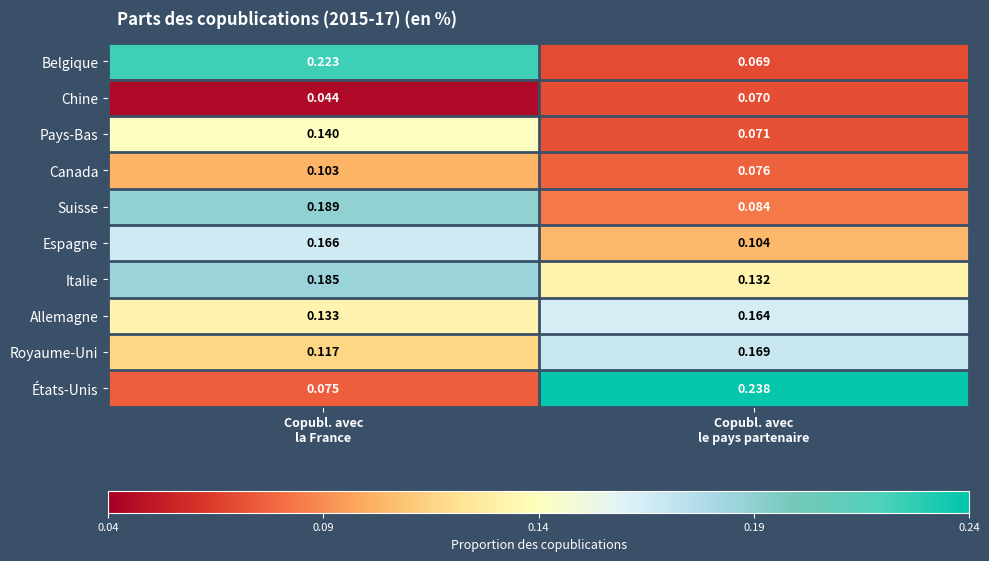

At how many categories does at least one series exceed 0?

2